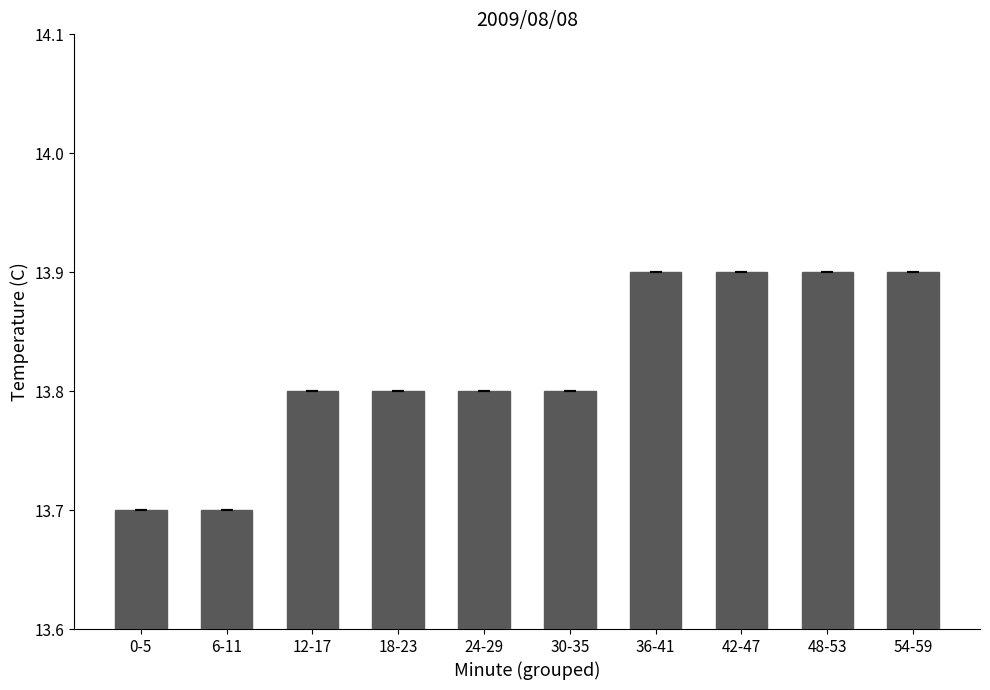

The value at 54-59 is 6.5. True or false?

False